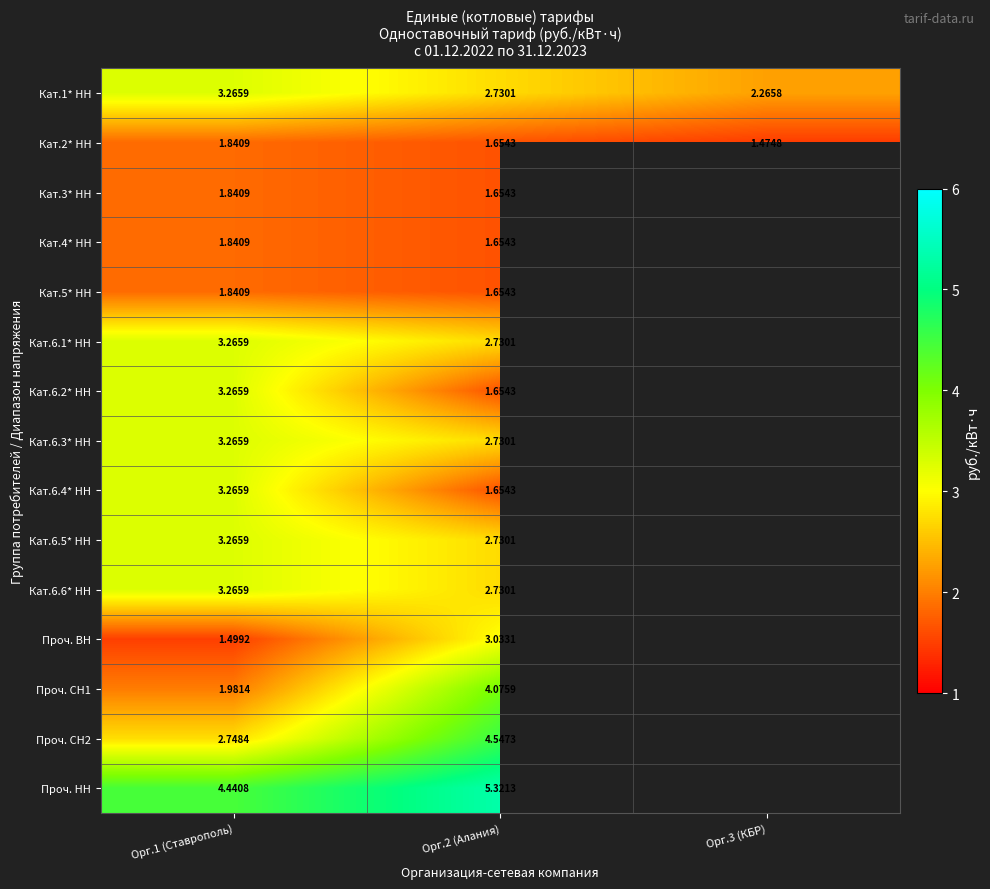

What is the spread (max minus min) of values at Орг.3 (КБР)?

0.8